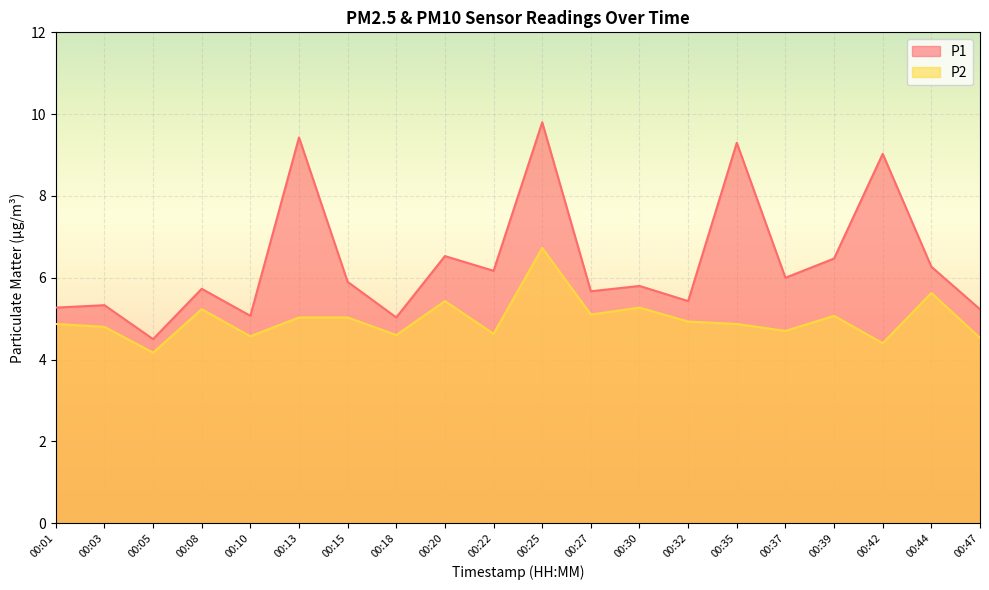

What is the total value across all series at 00:01?

10.1